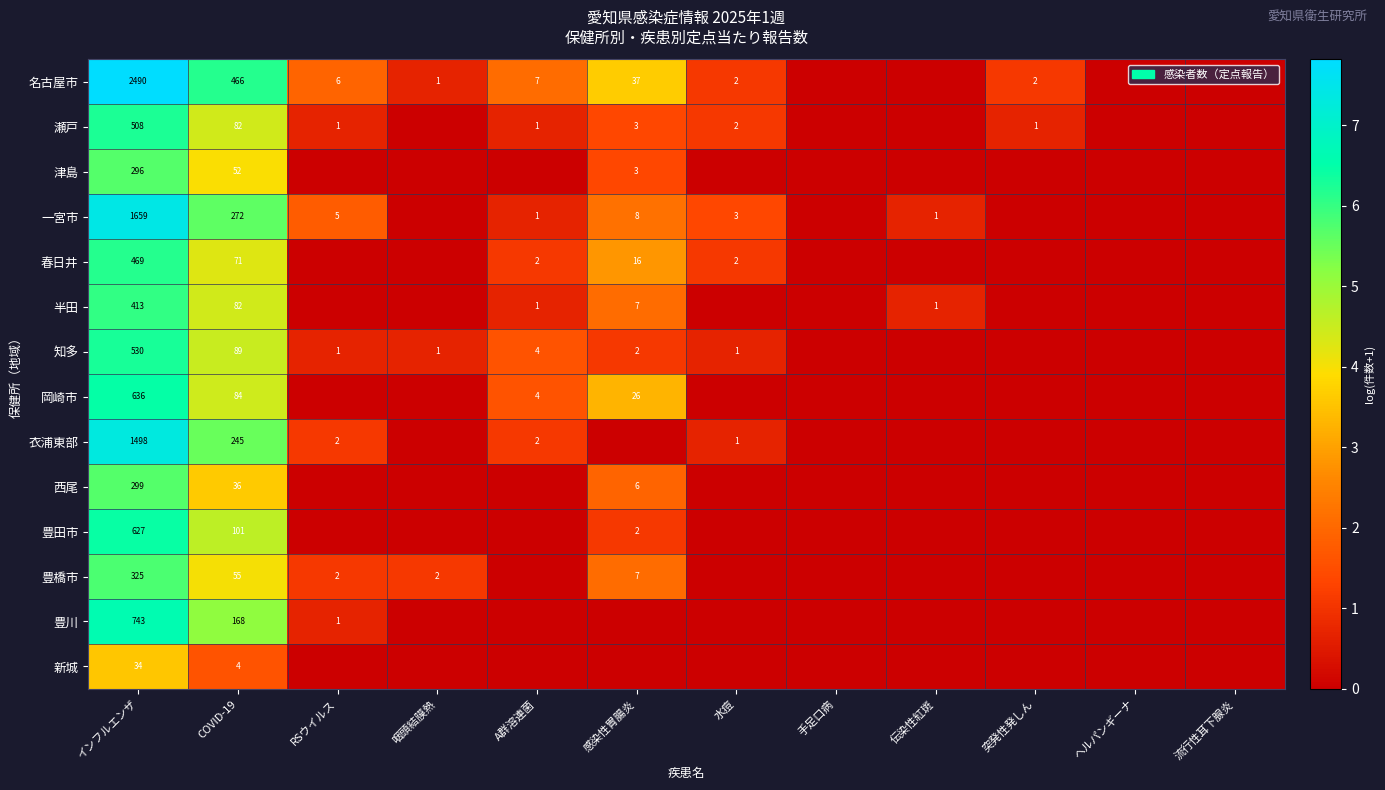

Is it true that 豊橋市 equals 3 at 感染性胃腸炎?

False